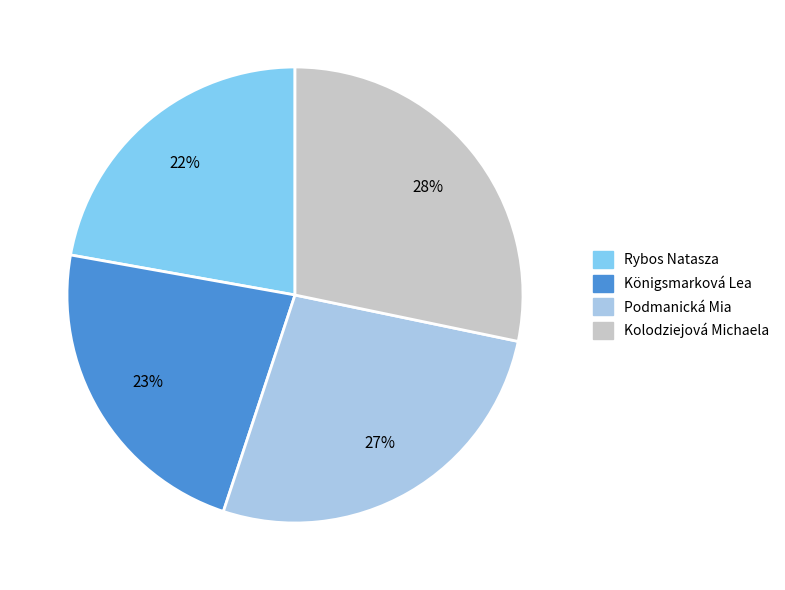

What percentage is the Podmanická Mia slice, to the nearest percent?

27%